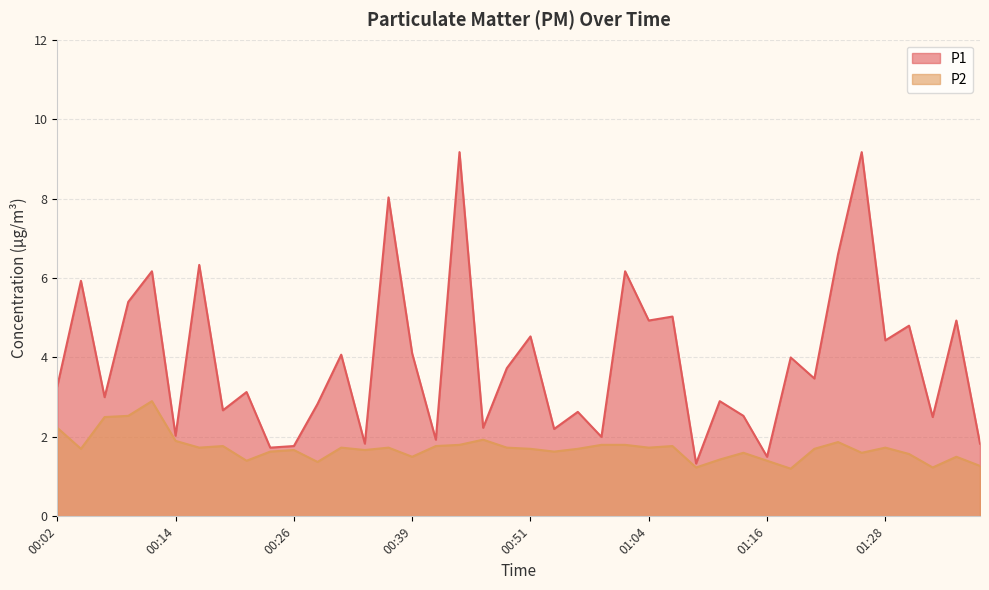

Between 00:22 and 01:28, which series saw the biggest shift?

P1